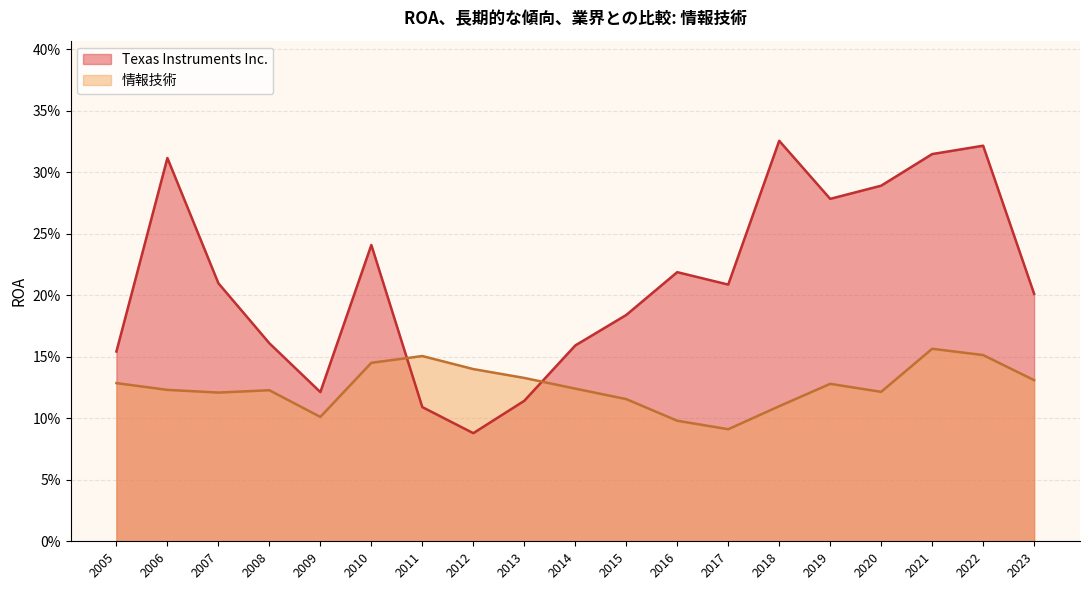

List the series in order of their overall mean, highest first.

Texas Instruments Inc., 情報技術